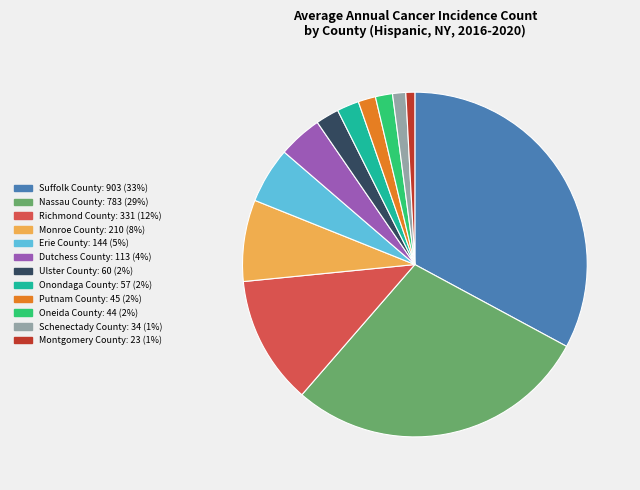

Which category has the biggest portion of the pie?

Suffolk County